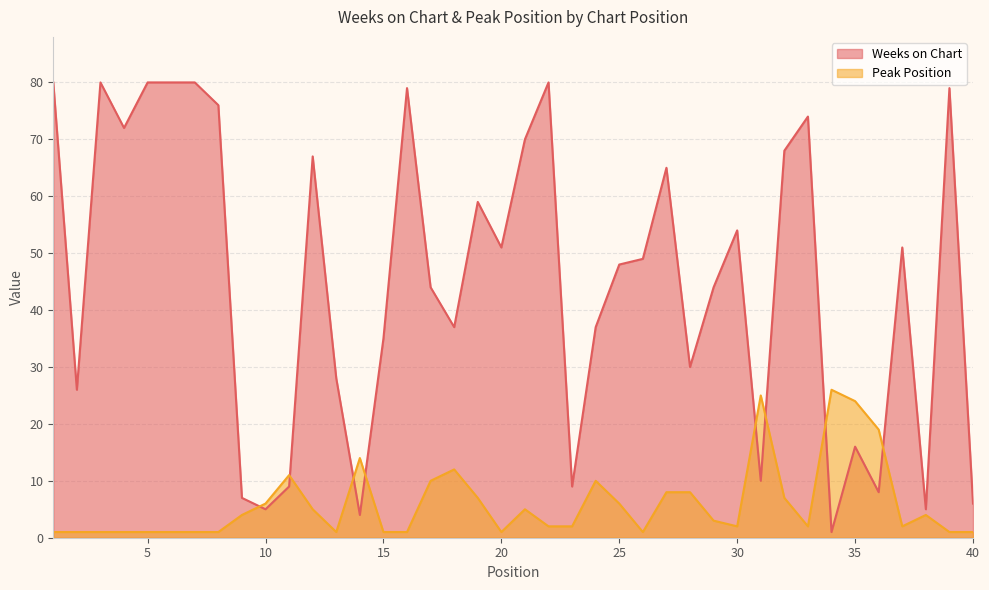

List the labels in order of Peak Position value, largest first.

34, 31, 35, 36, 14, 18, 11, 17, 24, 27, 28, 19, 32, 10, 25, 12, 21, 9, 38, 29, 22, 23, 30, 33, 37, 1, 2, 3, 4, 5, 6, 7, 8, 13, 15, 16, 20, 26, 39, 40